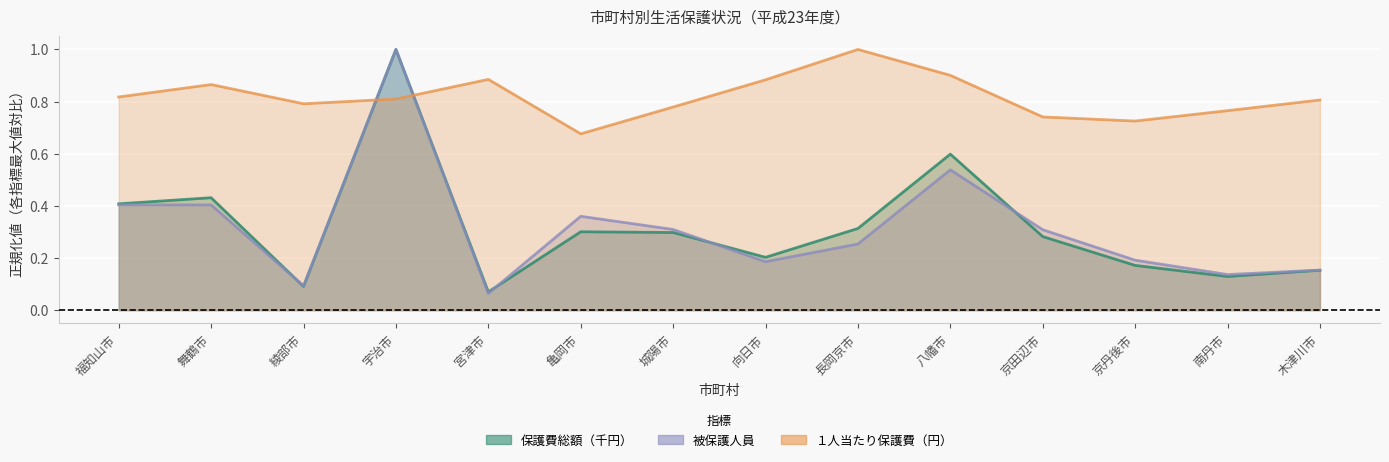

At which label does 被保護人員 reach its peak?

宇治市